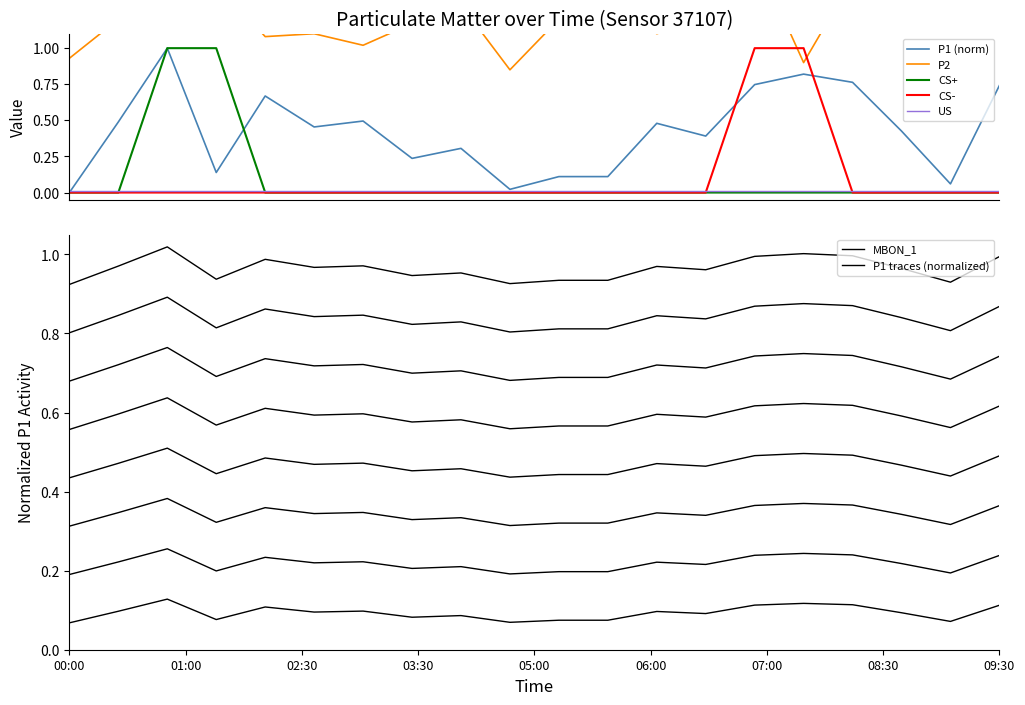

The P2 series shows 1.1 at 05:00. True or false?

True